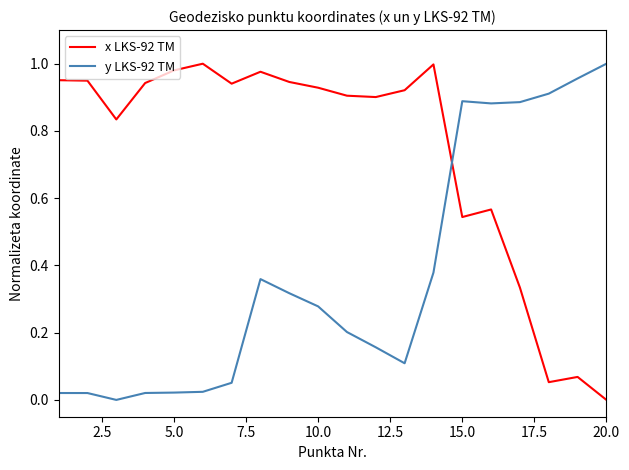

Rank the series by their average value, from lowest to highest.

y LKS-92 TM, x LKS-92 TM